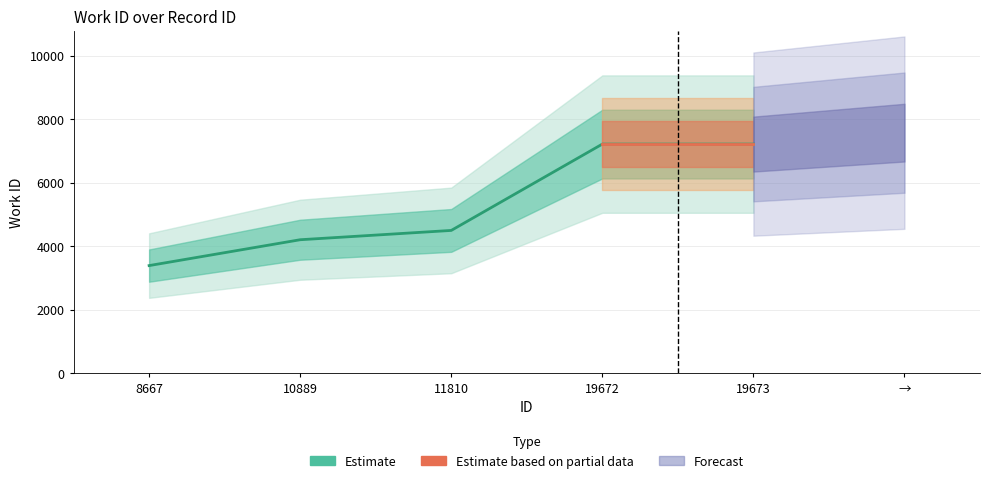

Which category has the lowest value across all series?

8667